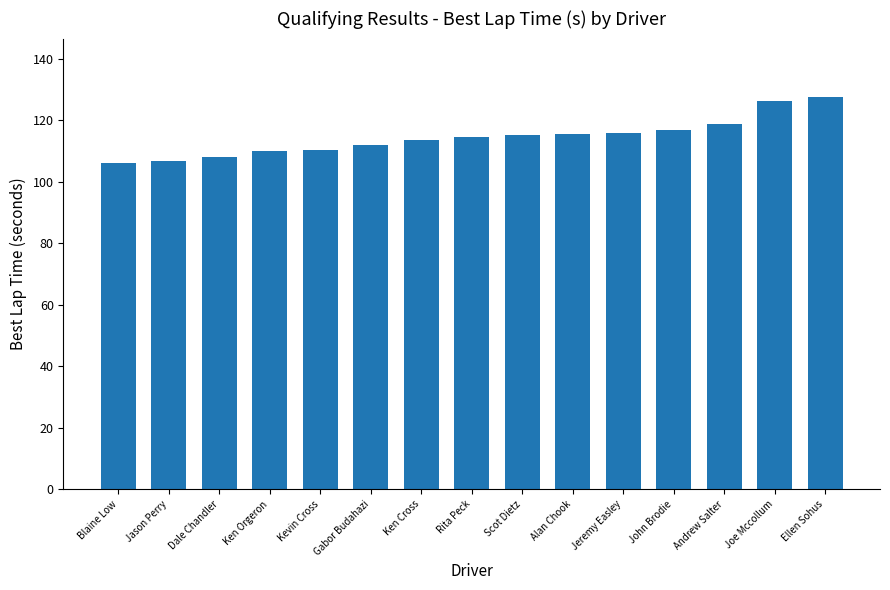

Count the number of categories in the chart.

15